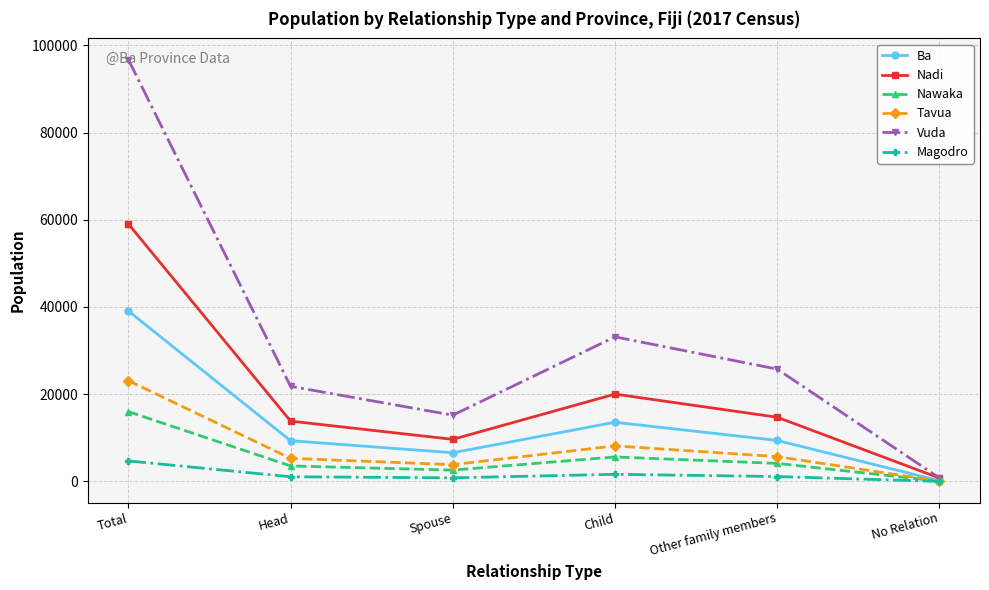

What is the maximum value for Nadi?

59051